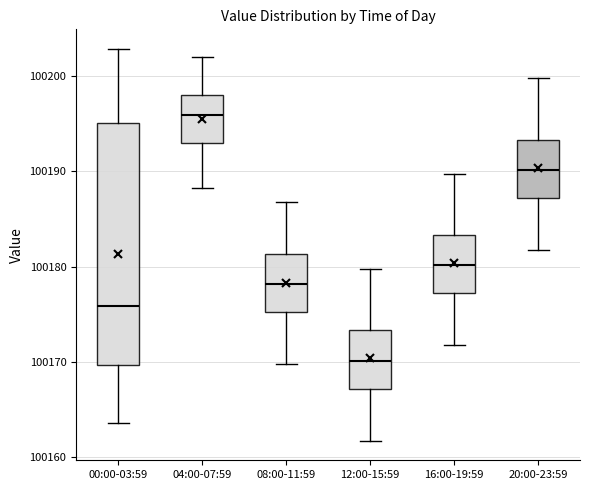

Where does the lower whisker of the box for 08:00-11:59 end on the y-axis? The values are not printed on the chart, so give them approximately, as read against the axis.

100170